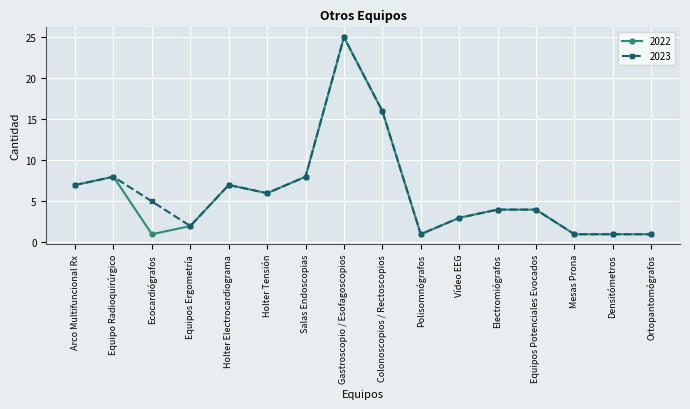

Which label corresponds to the largest value in the chart?

Gastroscopio / Esofagoscopios